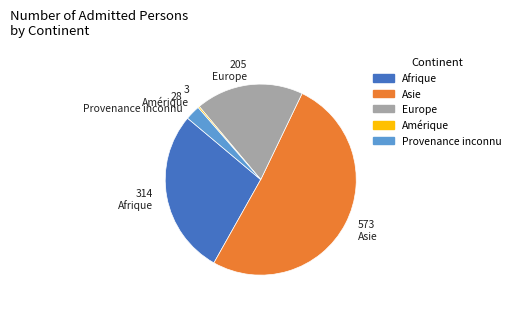

The Europe slice represents 18% of the pie. True or false?

True